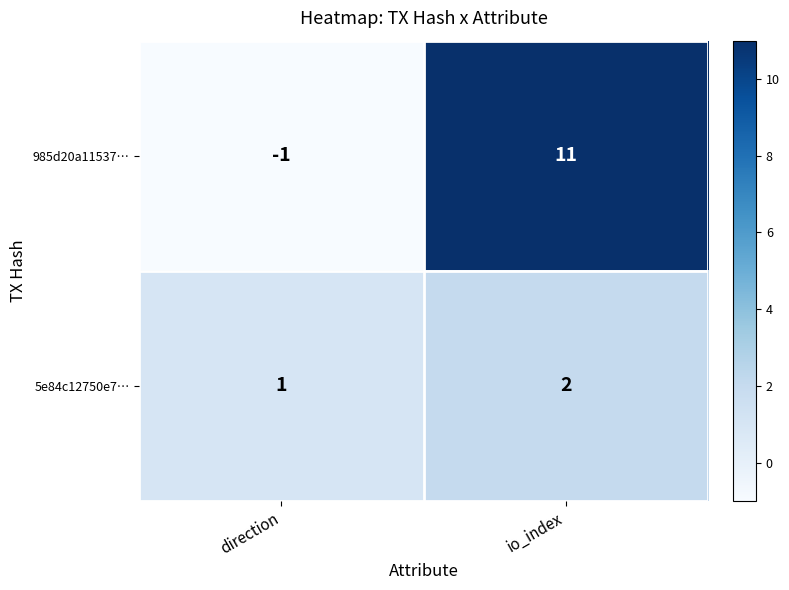

What is the difference between the highest and lowest values at io_index?

9